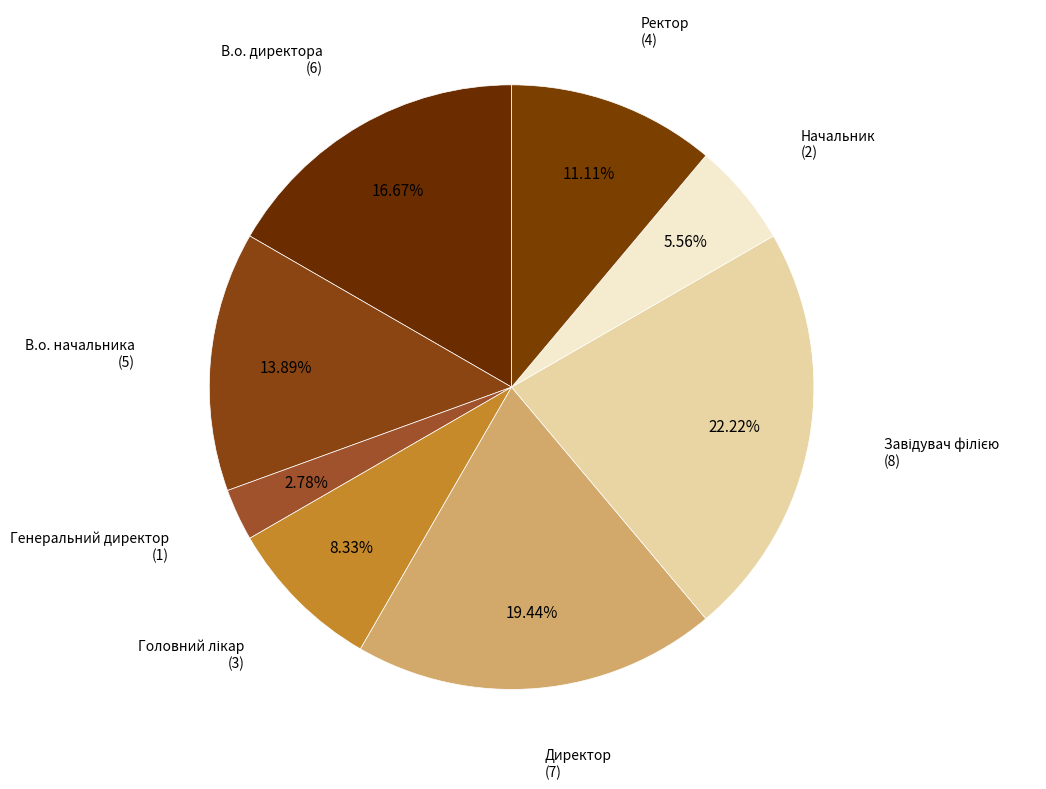

Is it true that В.о. начальника is 25% of the pie?

False